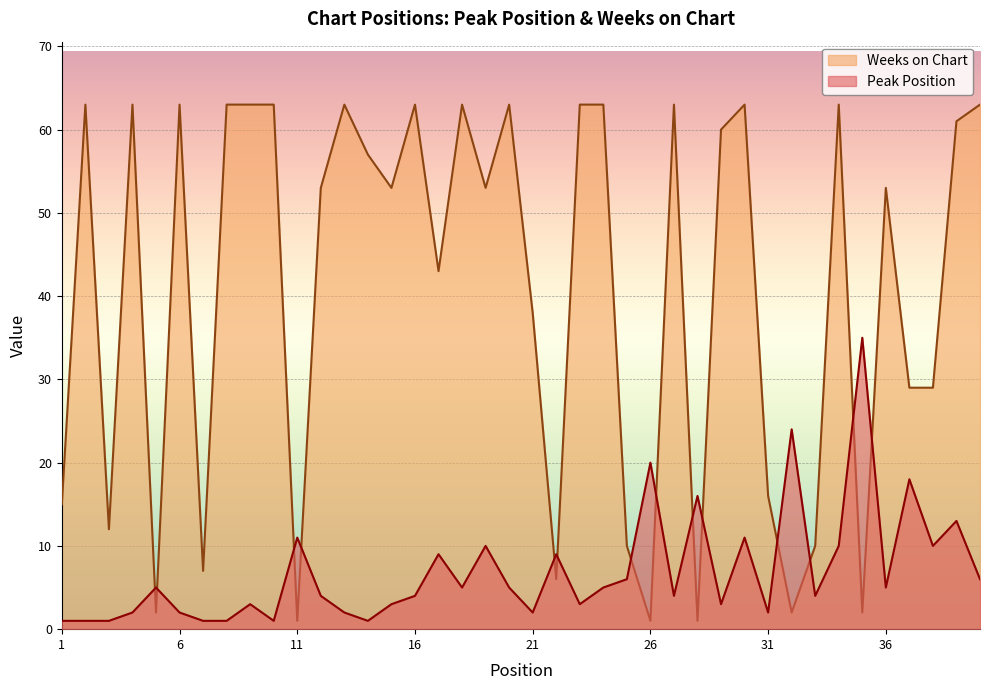

Count the number of categories in the chart.

40